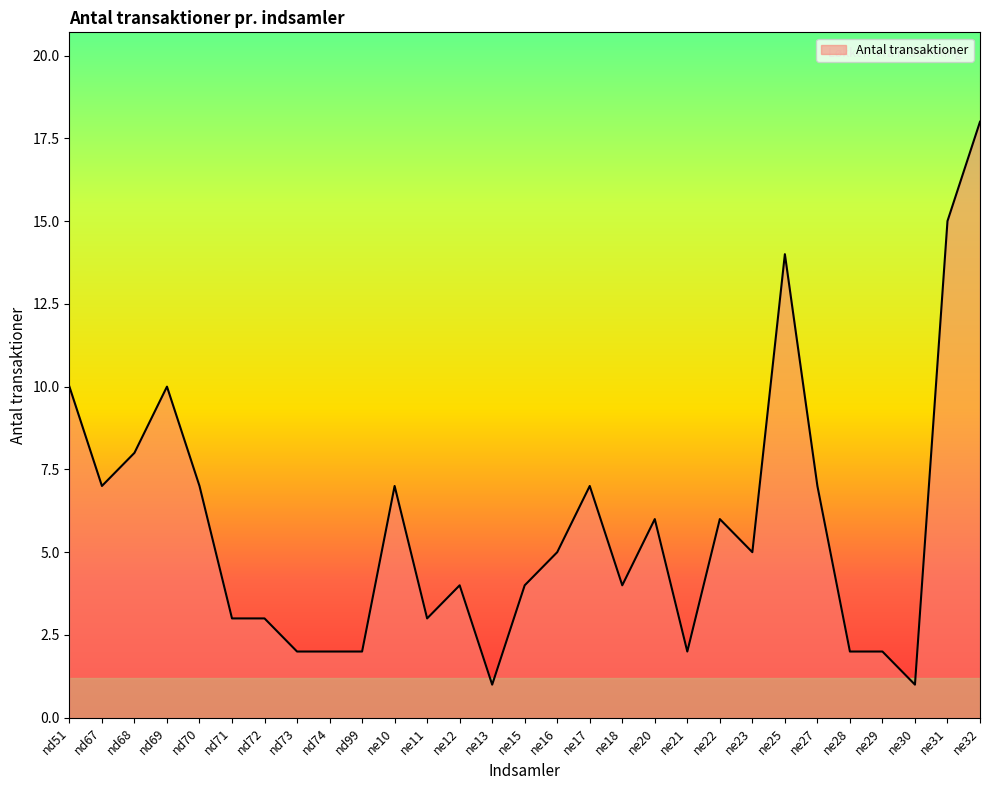

Where is the first local minimum?

nd67